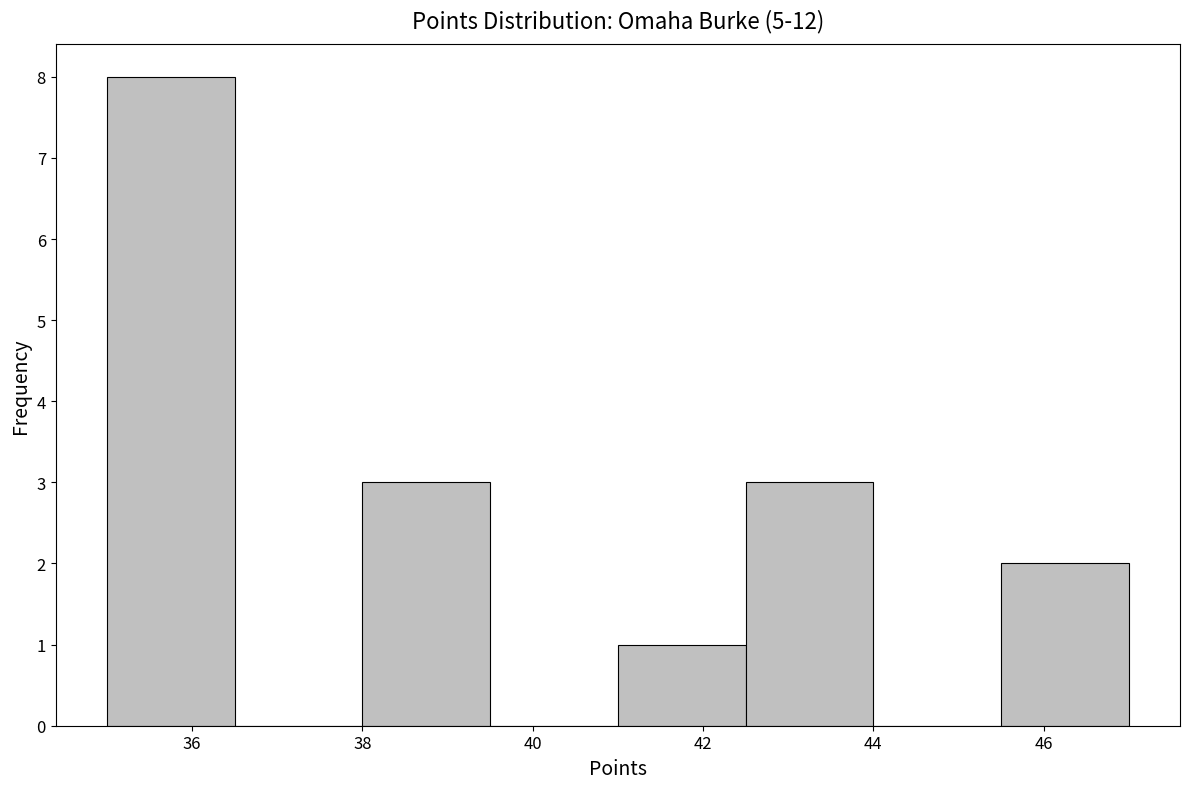

Which range on the x-axis has the tallest bar?

35.0 to 36.5